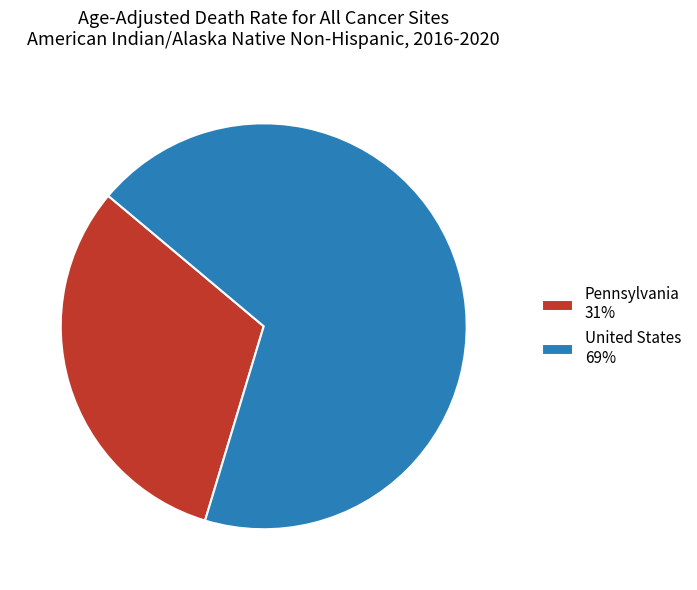

Does any single category account for the majority?

Yes